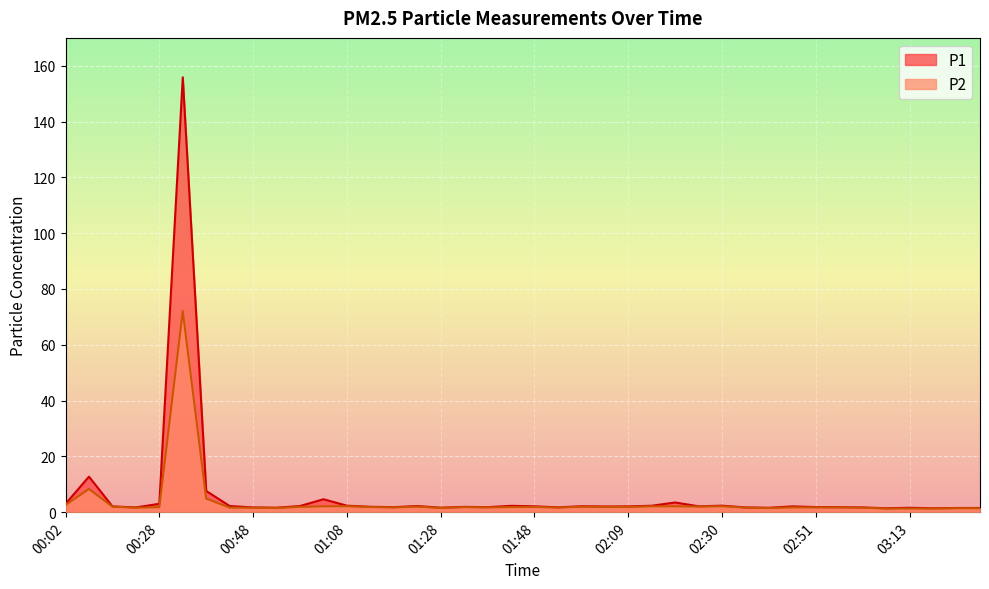

At 01:48, list the series in order from largest to smallest.

P1, P2